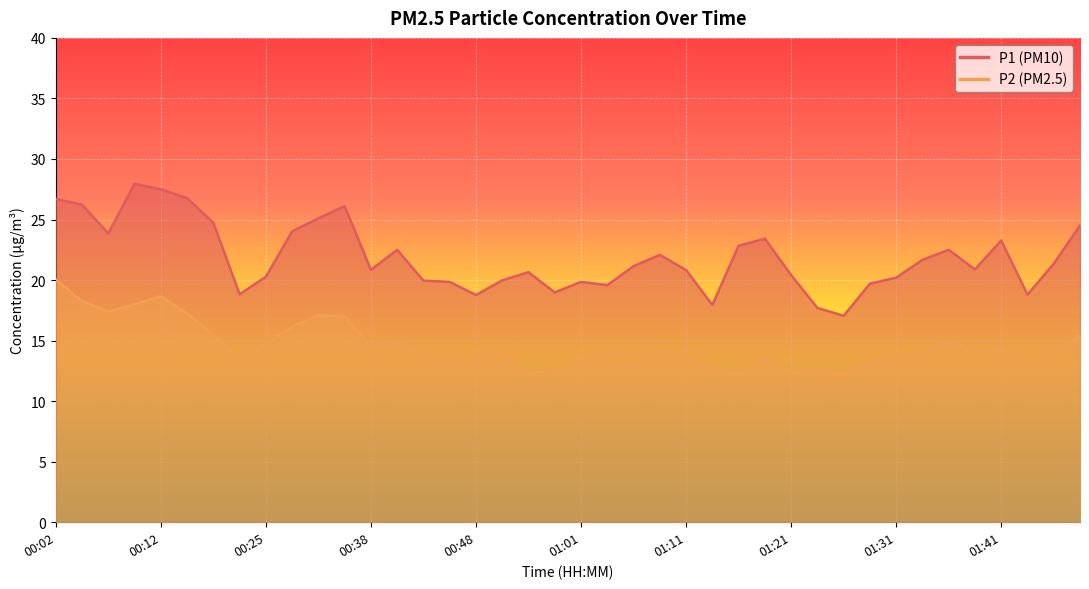

What is the value of the P1 point at the 13th from the left?

20.9